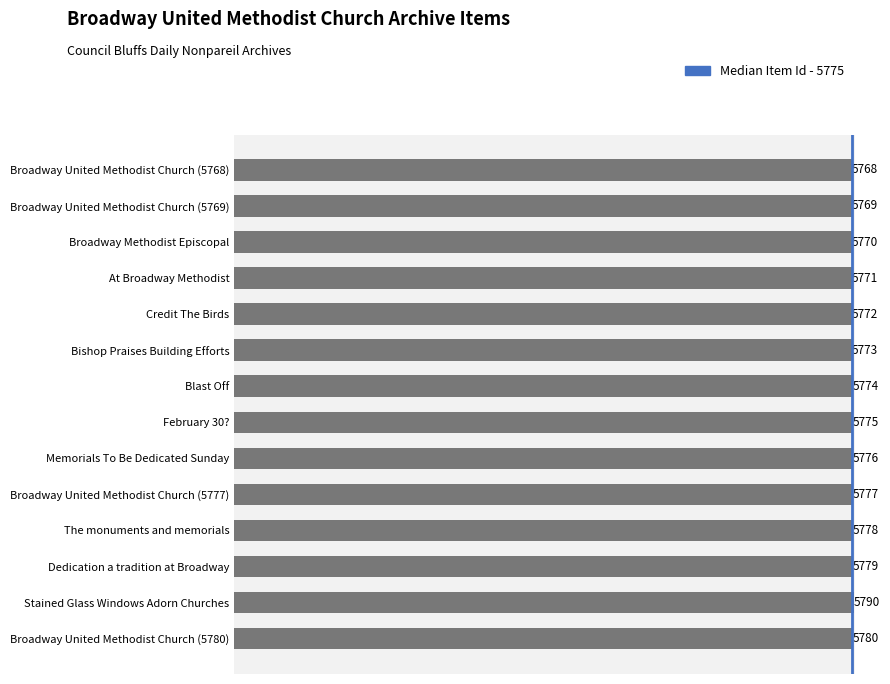

List the labels in order of value, largest first.

Stained Glass Windows Adorn Churches, Broadway United Methodist Church (5780), Dedication a tradition at Broadway, The monuments and memorials, Broadway United Methodist Church (5777), Memorials To Be Dedicated Sunday, February 30?, Blast Off, Bishop Praises Building Efforts, Credit The Birds, At Broadway Methodist, Broadway Methodist Episcopal, Broadway United Methodist Church (5769), Broadway United Methodist Church (5768)